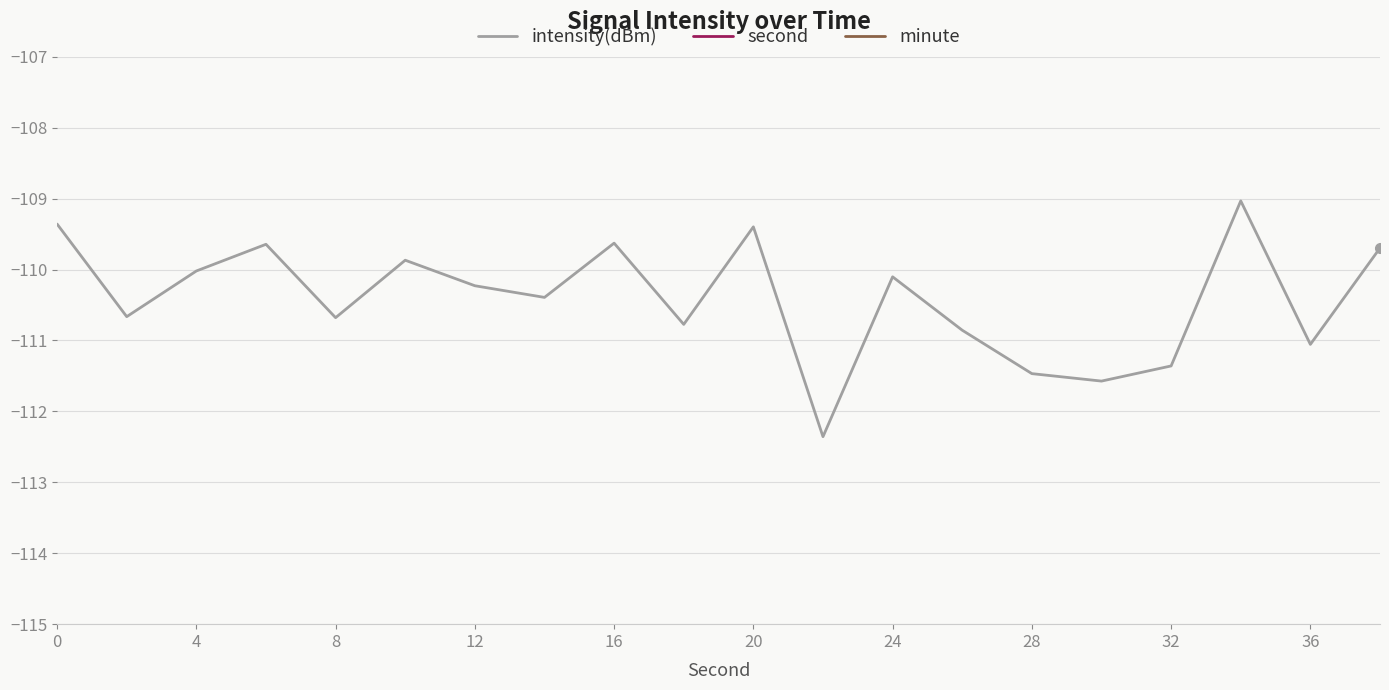

The value of intensity(dBm) at 12 is -193.4. True or false?

False